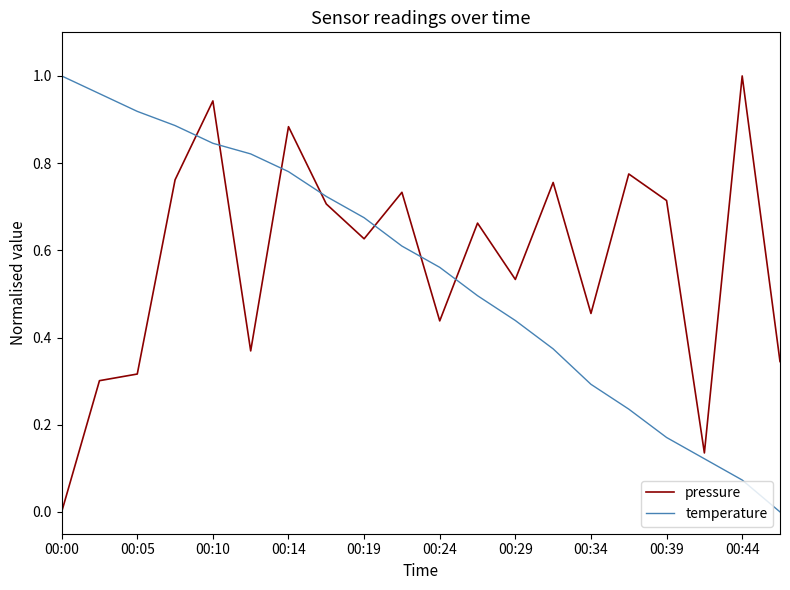

True or false: pressure and temperature cross at least once.

True